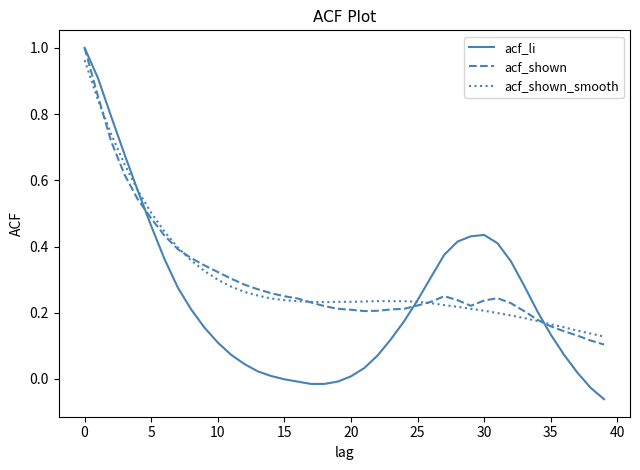

Which series has the widest spread of values?

acf_li